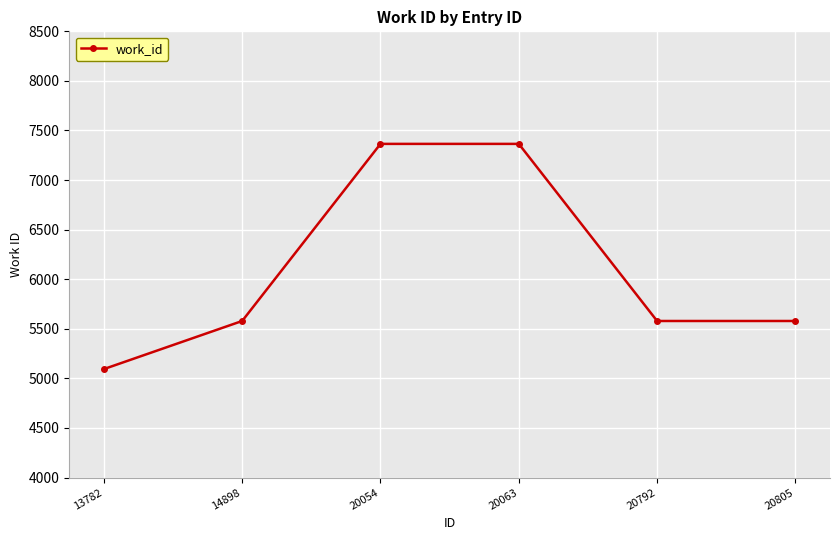

Reading right to left, transcribe all the data shown in this chart.

5579	5579	7365	7365	5579	5094